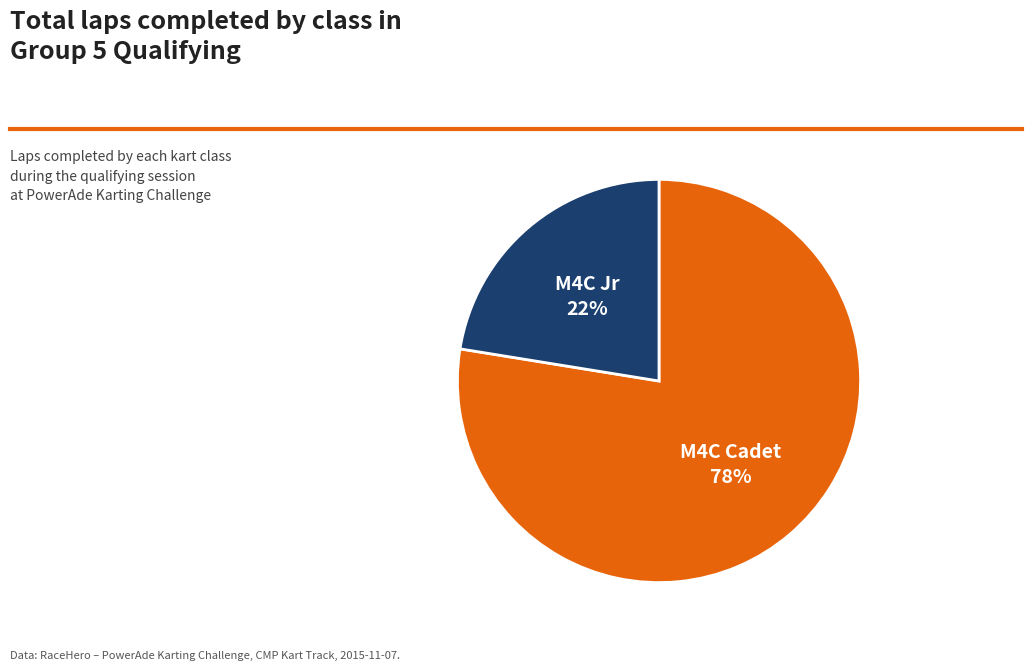

True or false: M4C Cadet accounts for 1% of the total.

False